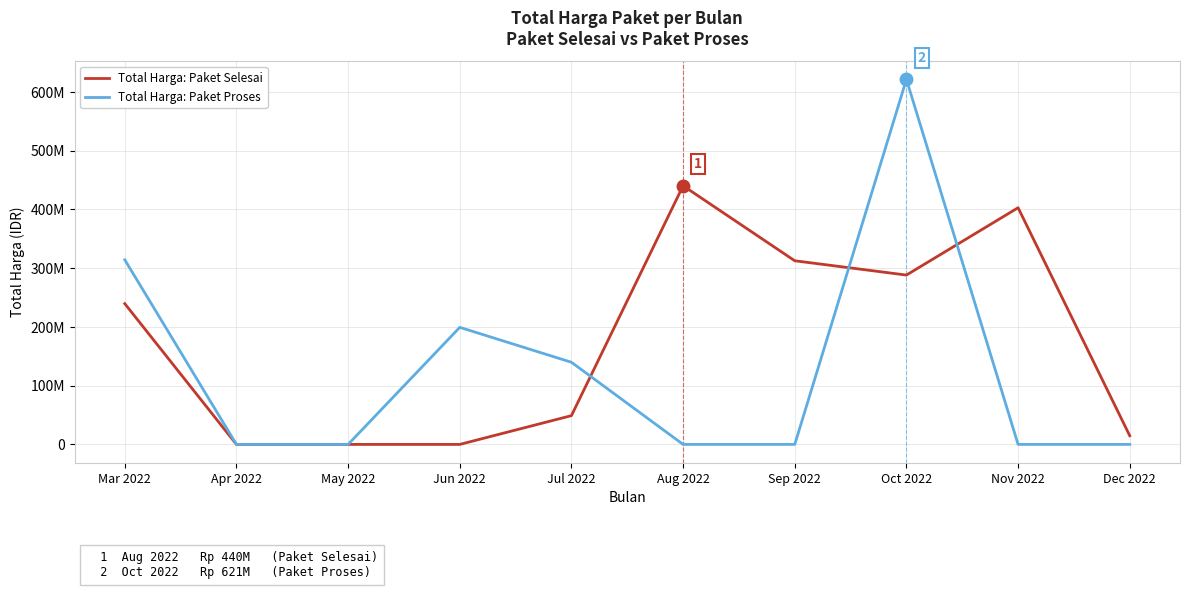

The Total Harga: Paket Proses series shows 0 at Sep 2022. True or false?

True